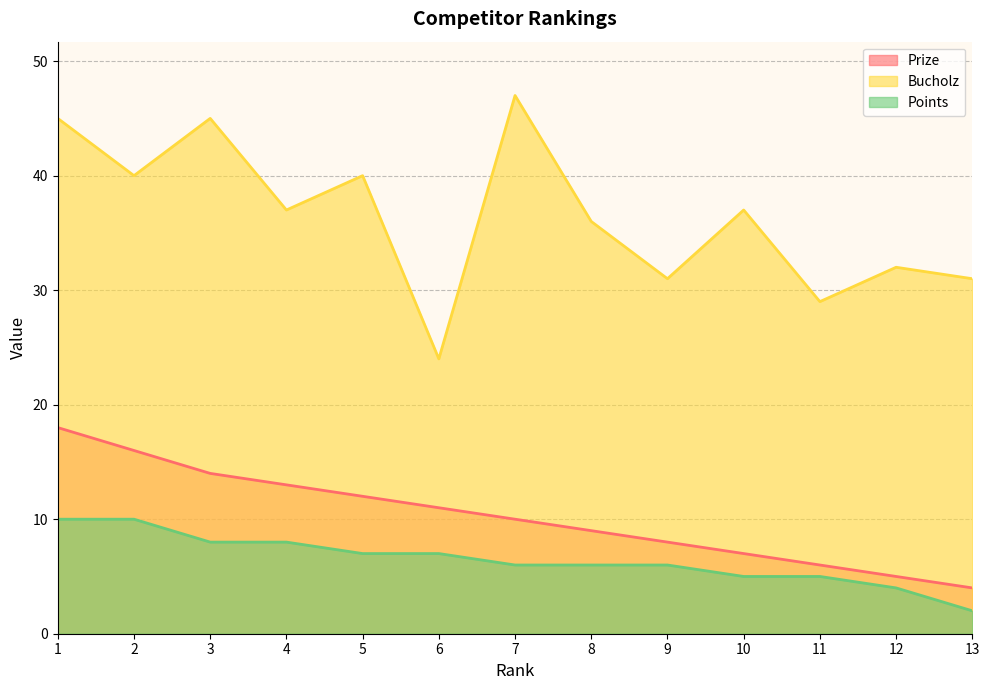

Reading right to left, transcribe all the data shown in this chart.

Prize: 13=4	12=5	11=6	10=7	9=8	8=9	7=10	6=11	5=12	4=13	3=14	2=16	1=18
Bucholz: 13=31	12=32	11=29	10=37	9=31	8=36	7=47	6=24	5=40	4=37	3=45	2=40	1=45
Points: 13=2	12=4	11=5	10=5	9=6	8=6	7=6	6=7	5=7	4=8	3=8	2=10	1=10